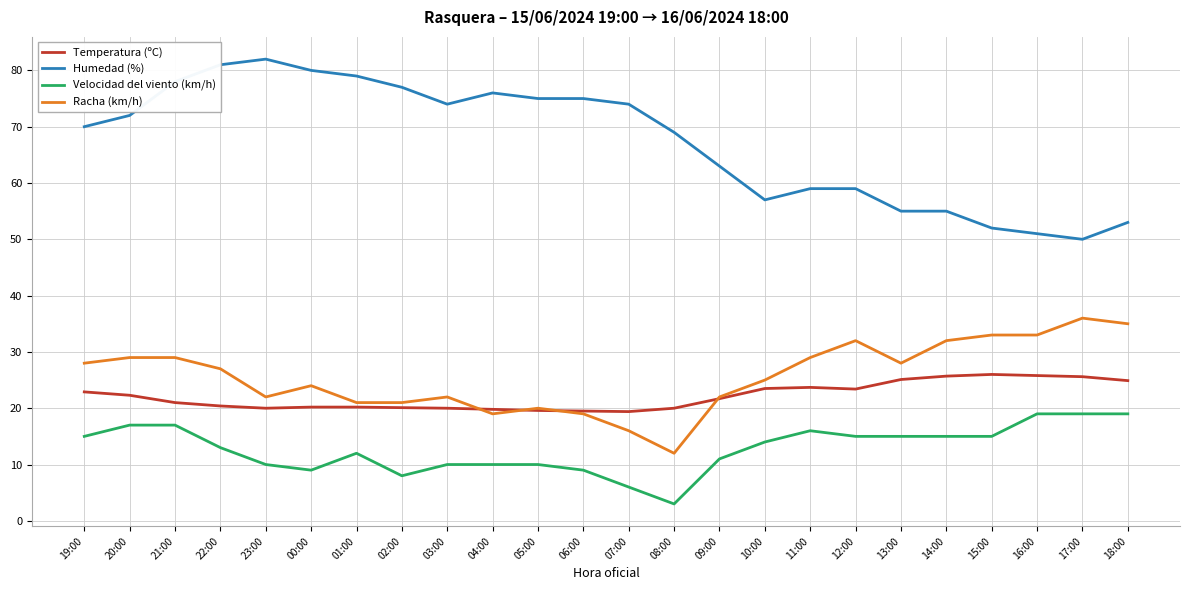

What are all the series names shown in the legend?

Temperatura (ºC), Humedad (%), Velocidad del viento (km/h), Racha (km/h)